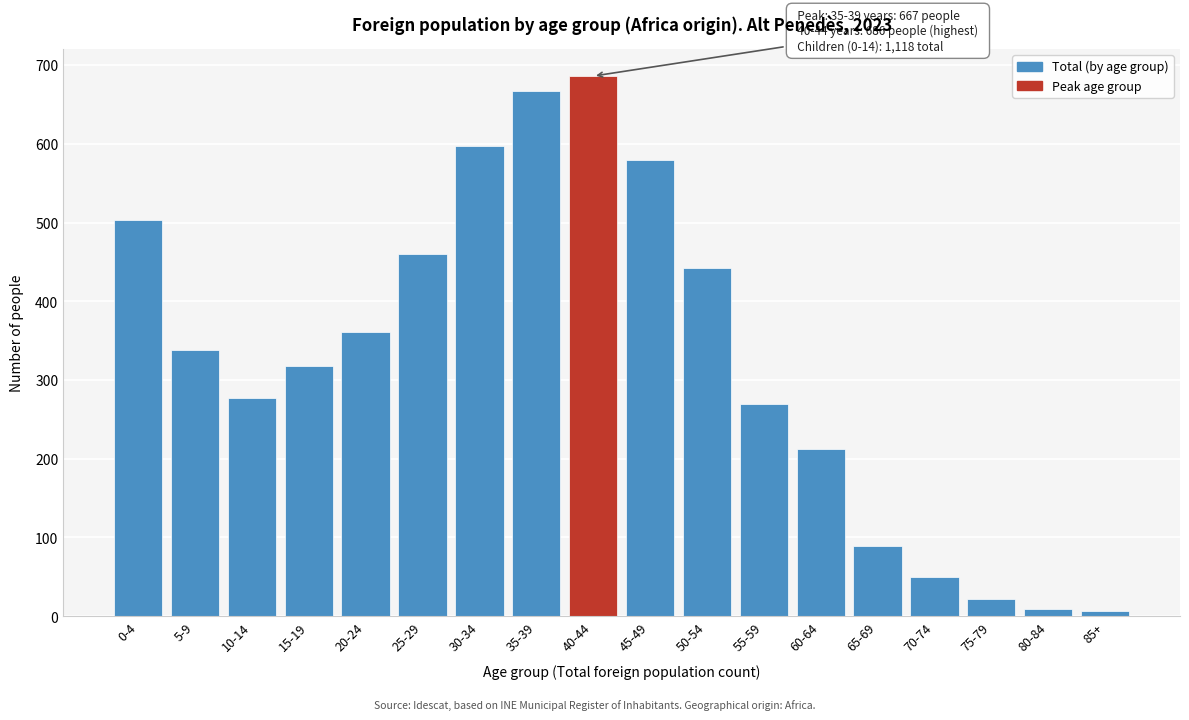

At which category does the chart reach its peak across all series?

40-44